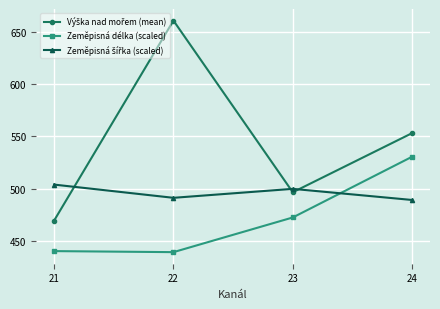

Which label corresponds to the largest value in the chart?

22